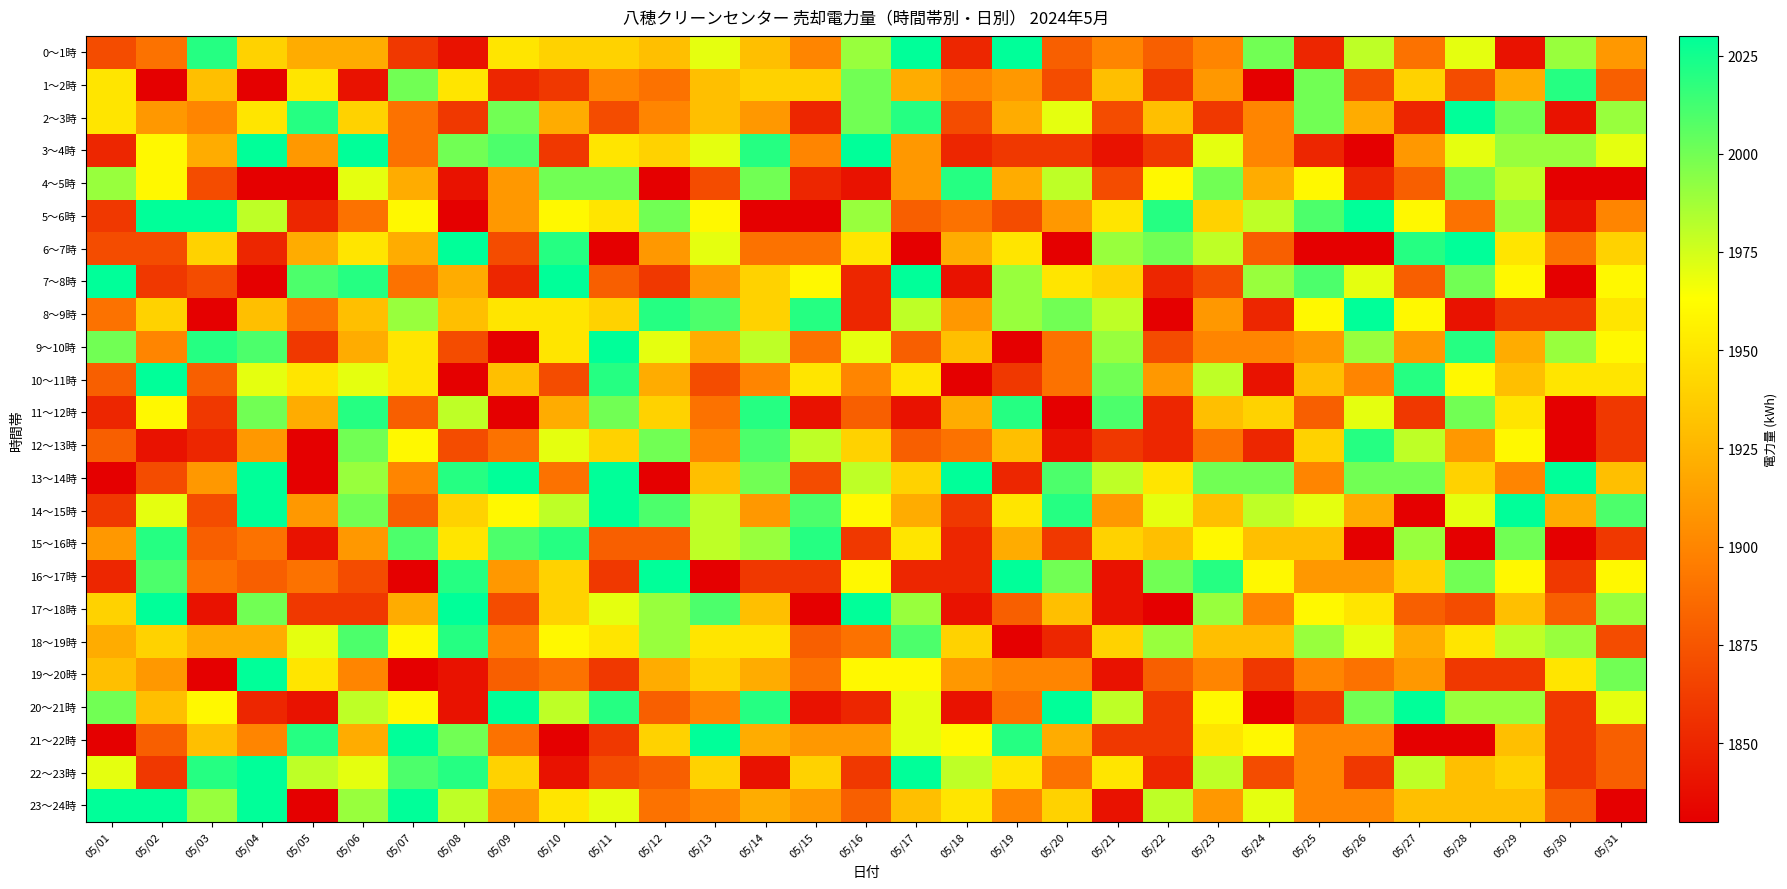

At how many categories does at least one series exceed 1922?

31